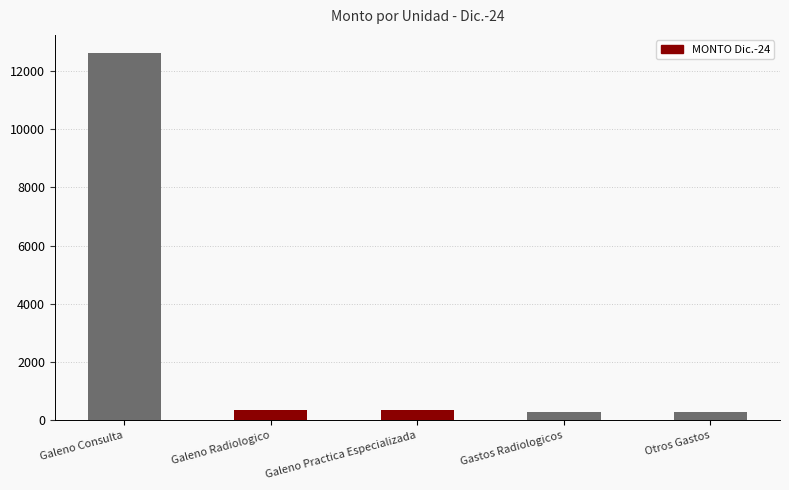

What is the ratio of the value at Galeno Practica Especializada to the value at Otros Gastos?

1.2